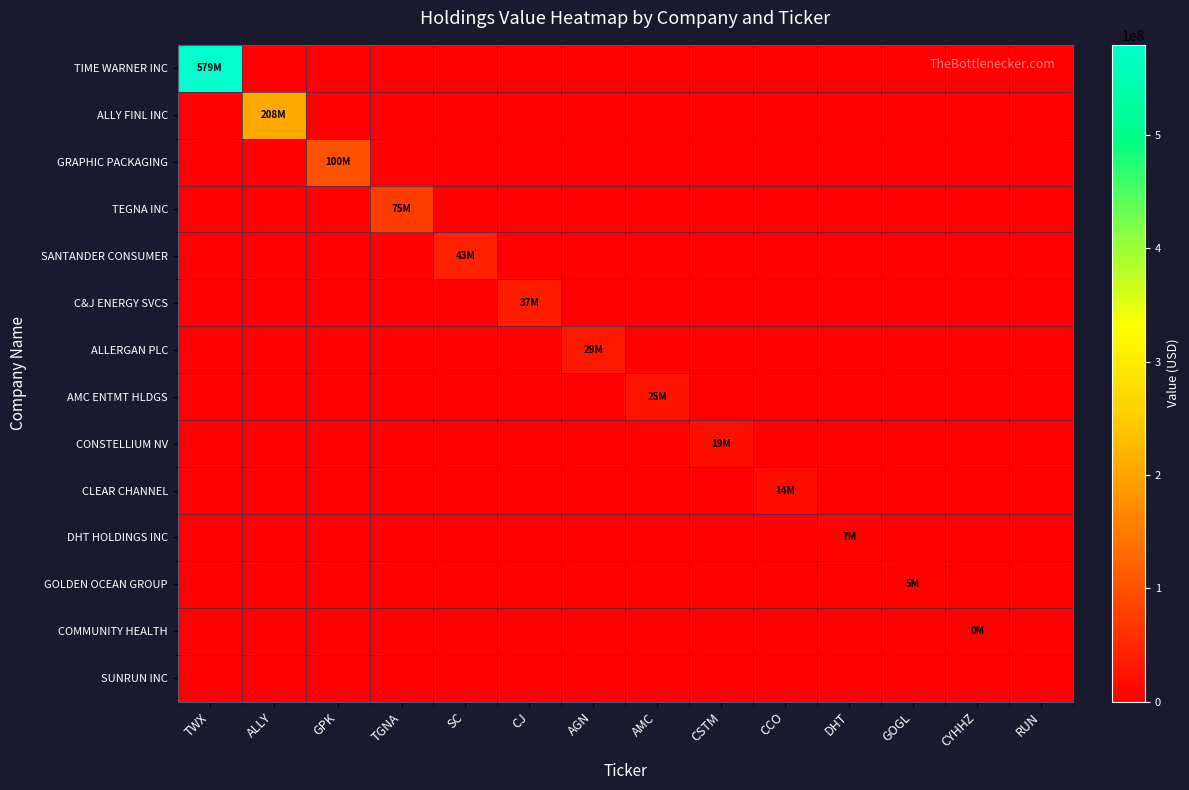

At which category is the sum across all series the highest?

TWX